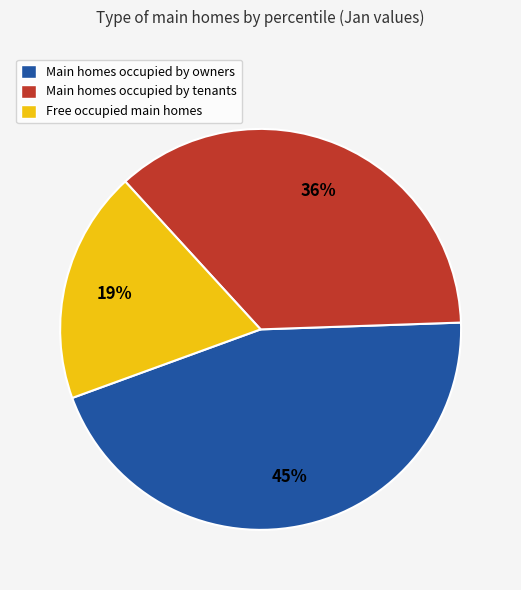

To the nearest percent, what percentage of the pie is Free occupied main homes?

19%